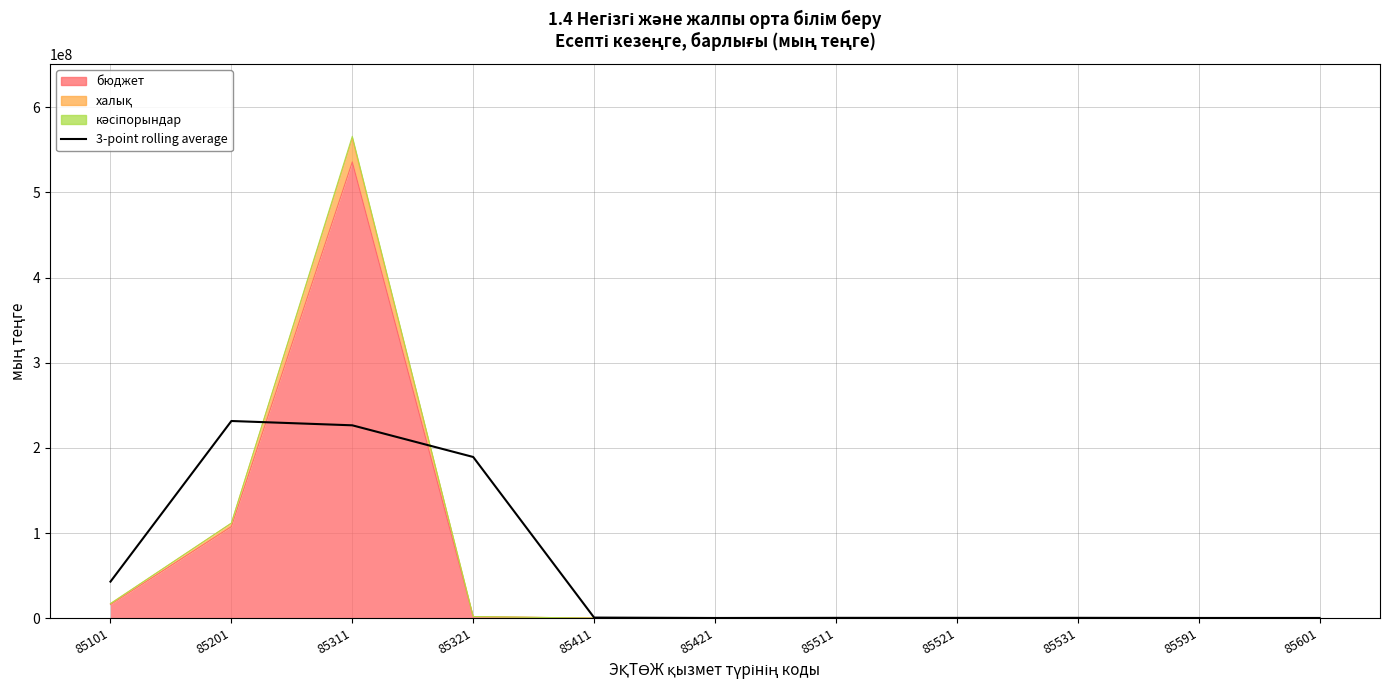

Is it true that the value at 85531 is 111481.7?

False